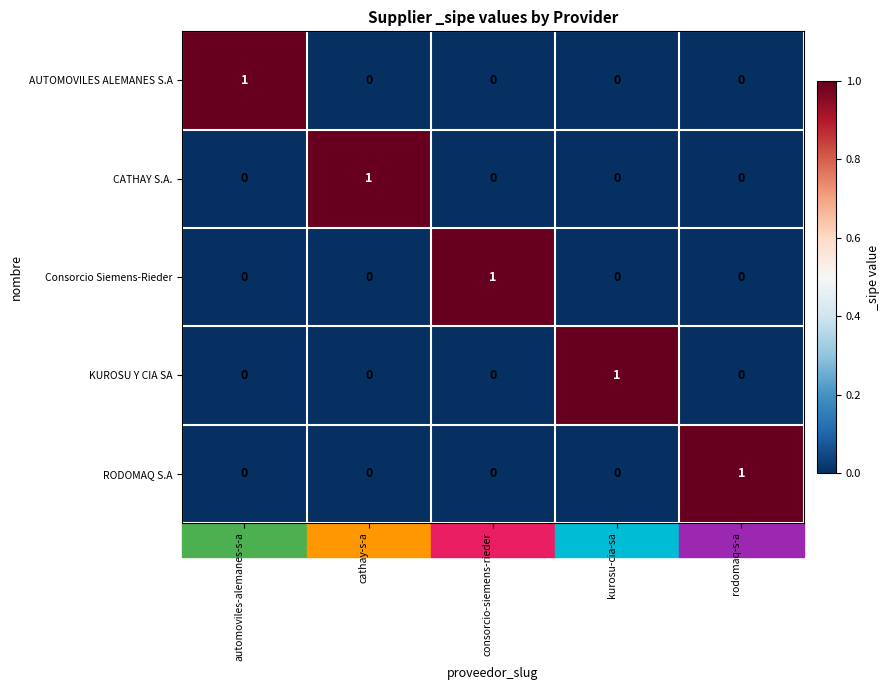

How many series are shown in this chart?

5